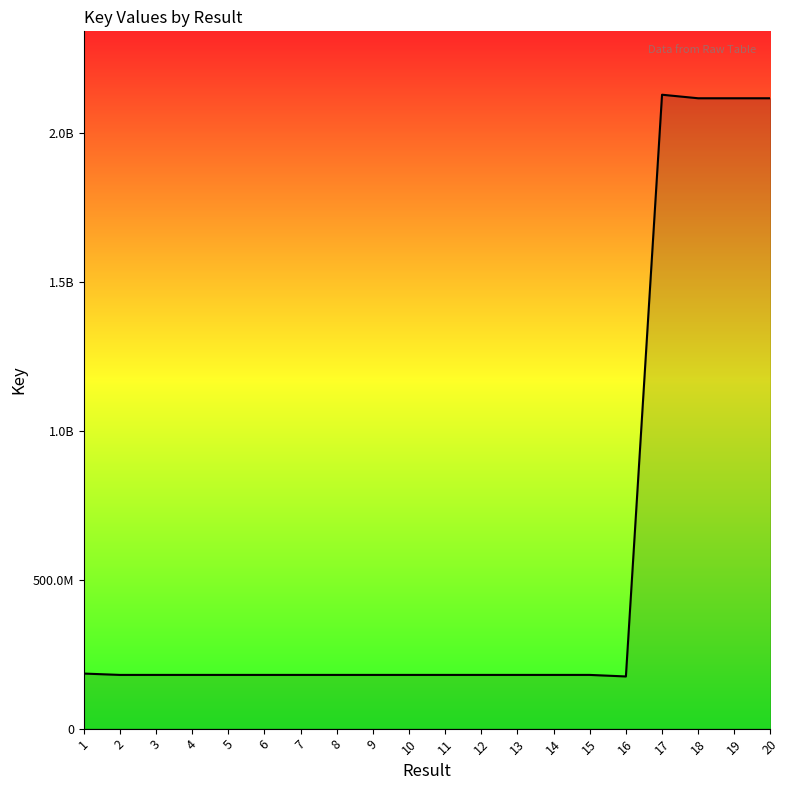

Is this an area chart (filled region under the line)?

Yes